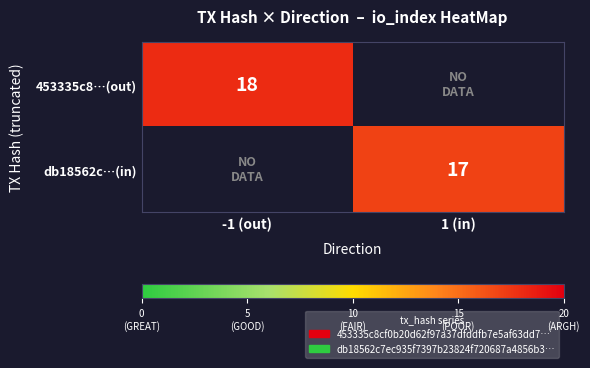

The db18562c…(in) series shows 7 at 1 (in). True or false?

False